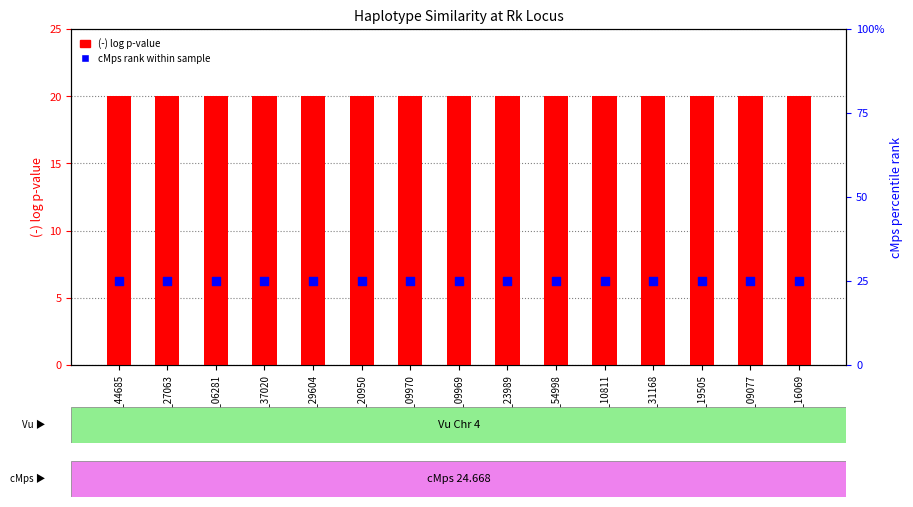

Which series has the largest total across all categories?

cMps rank within sample